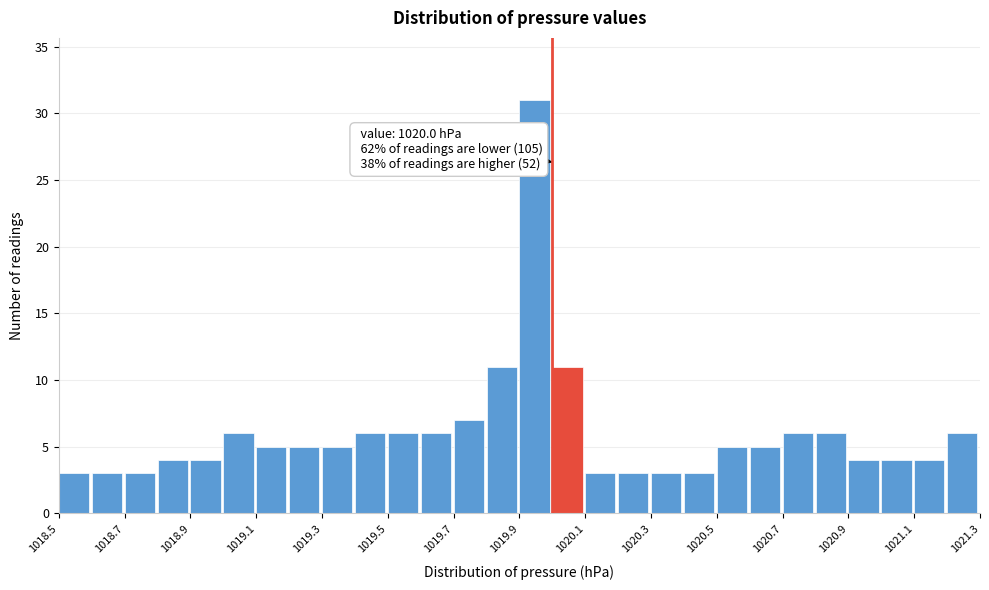

Which range on the x-axis has the tallest bar?

1019.9 to 1020.0